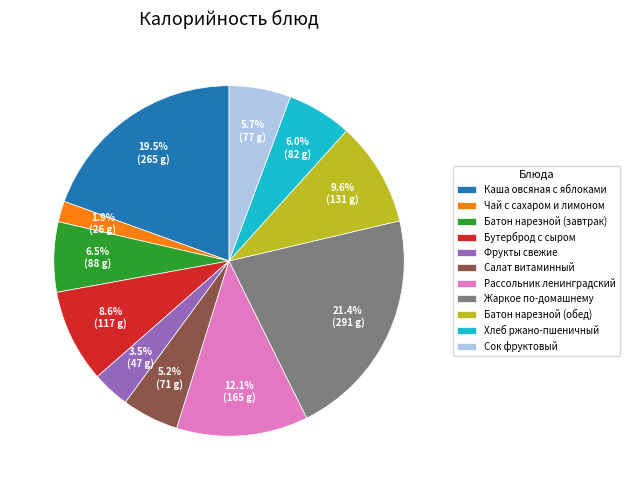

What is the smallest slice in the pie chart?

Чай с сахаром и лимоном